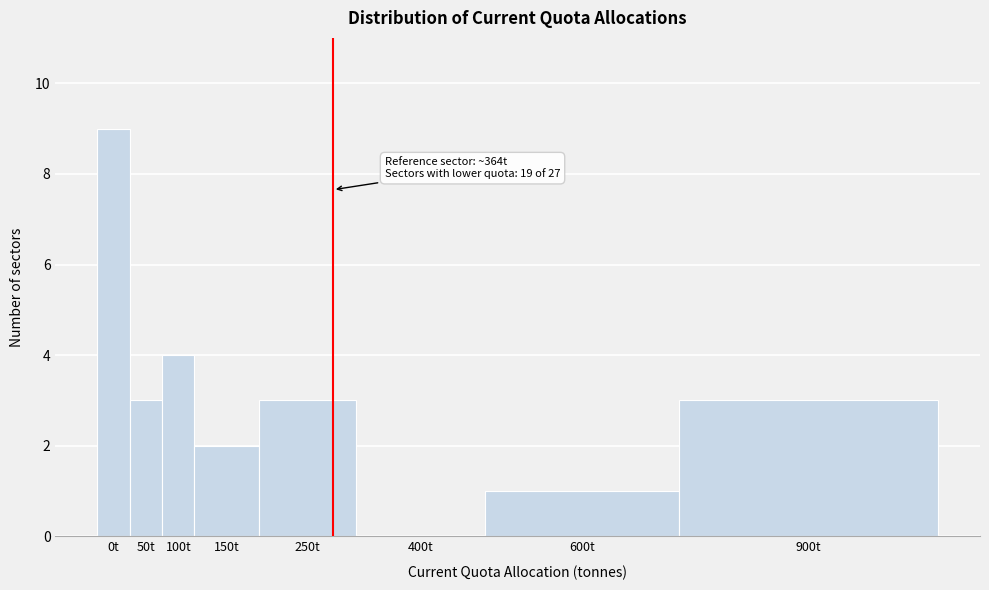

Reading left to right, extract all data points from this chart.

0t=9	50t=3	100t=4	150t=2	250t=3	400t=0	600t=1	900t=3